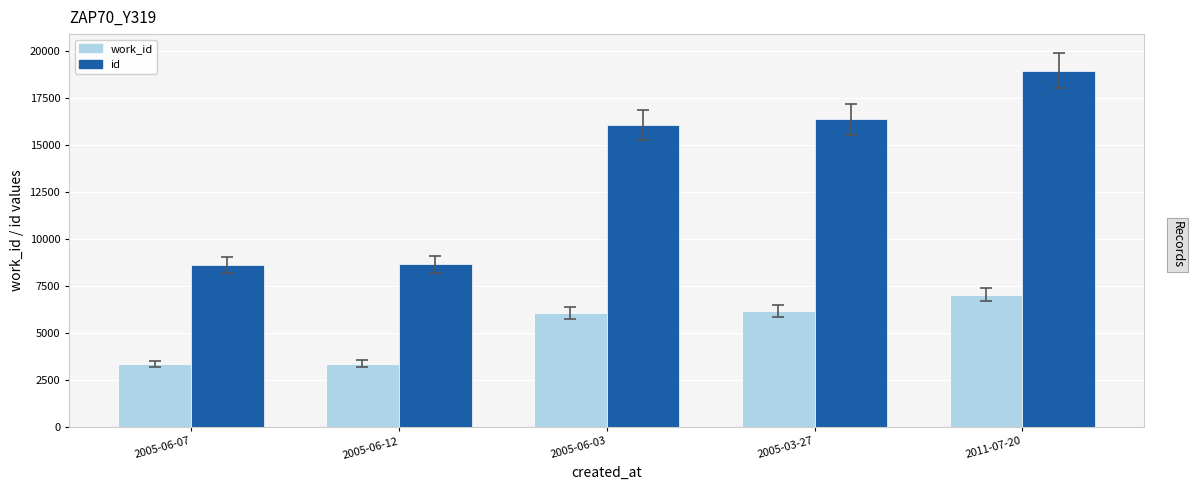

What position from the right is 2005-06-07?

5